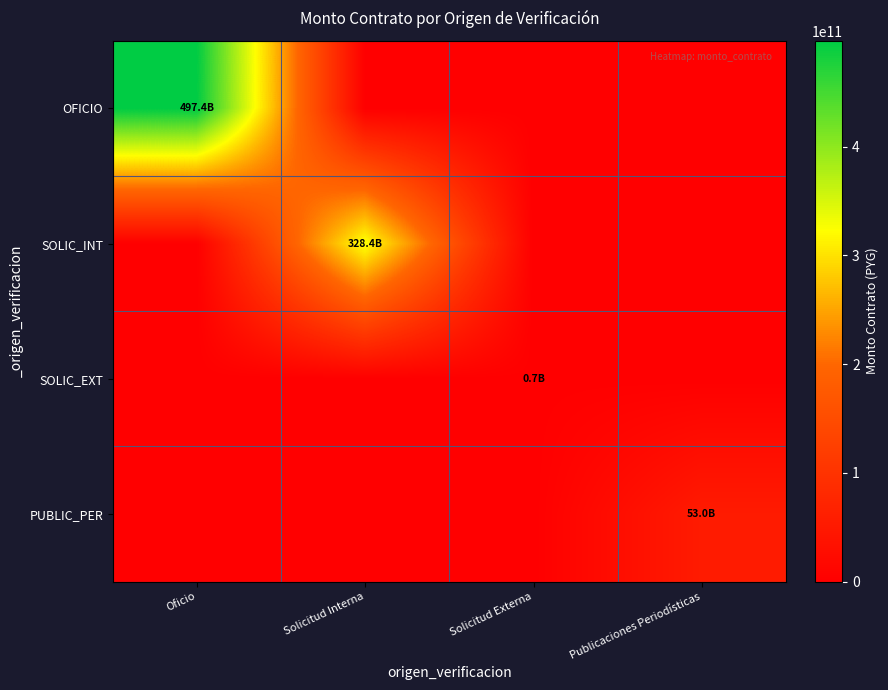

Which series has the largest total across all categories?

OFICIO